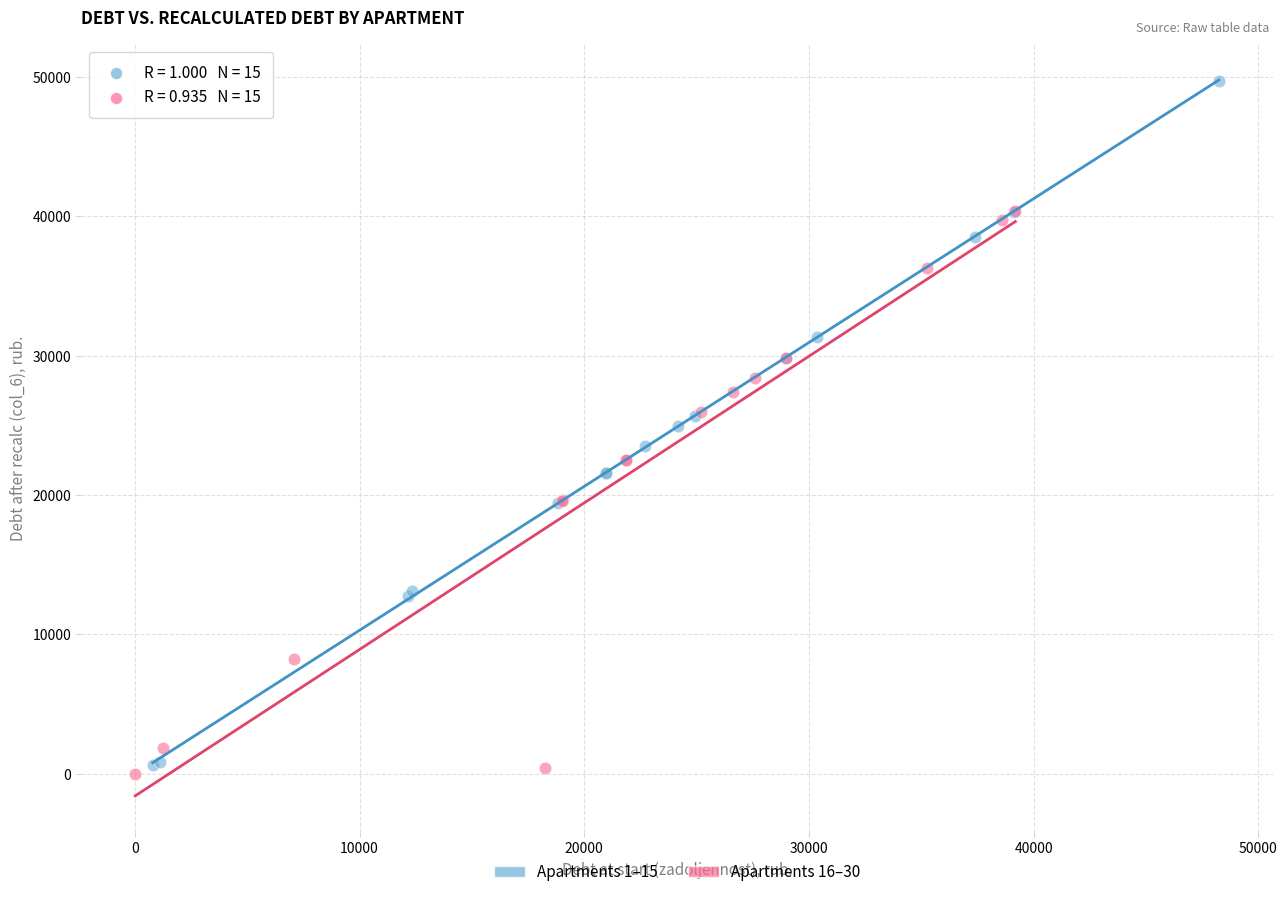

What are all the series names shown in the legend?

Apartments 1–15, Apartments 16–30